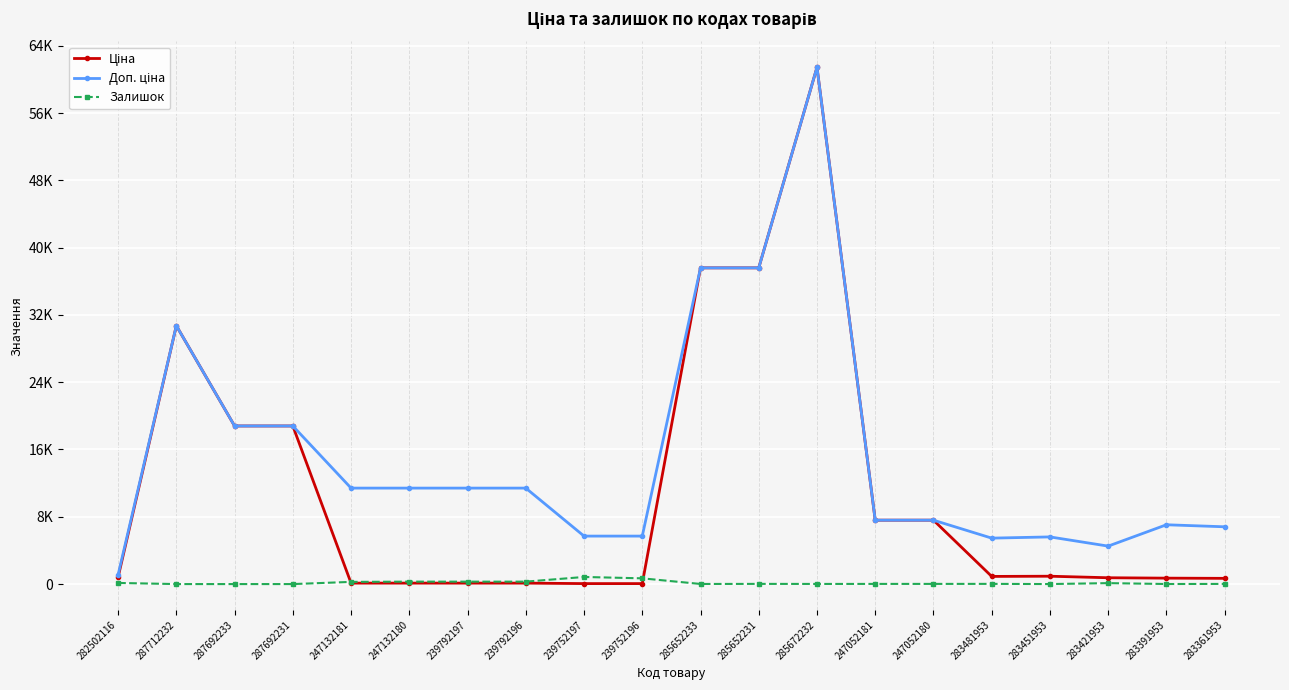

Does the chart display data point markers on the line(s)?

Yes